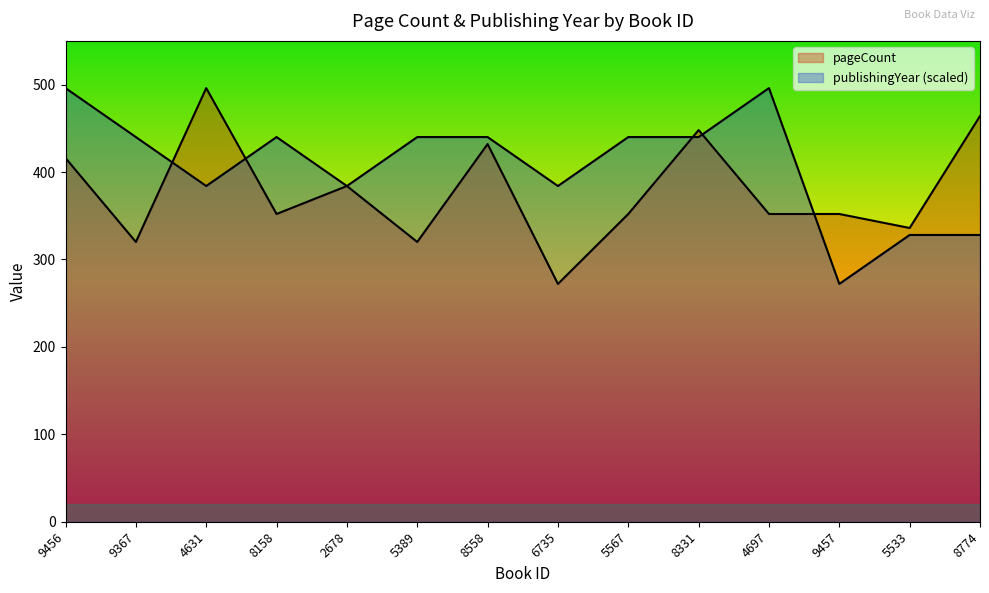

What position from the right is 8158?

11